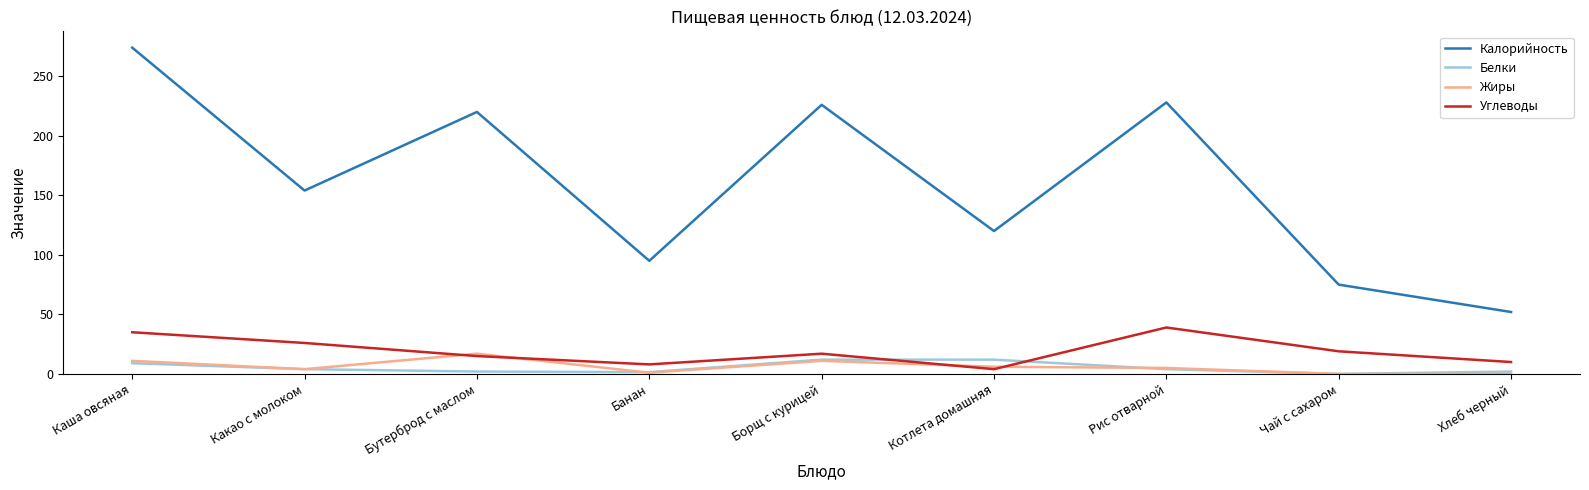

What is the difference between the highest and lowest values at Чай с сахаром?

75.0